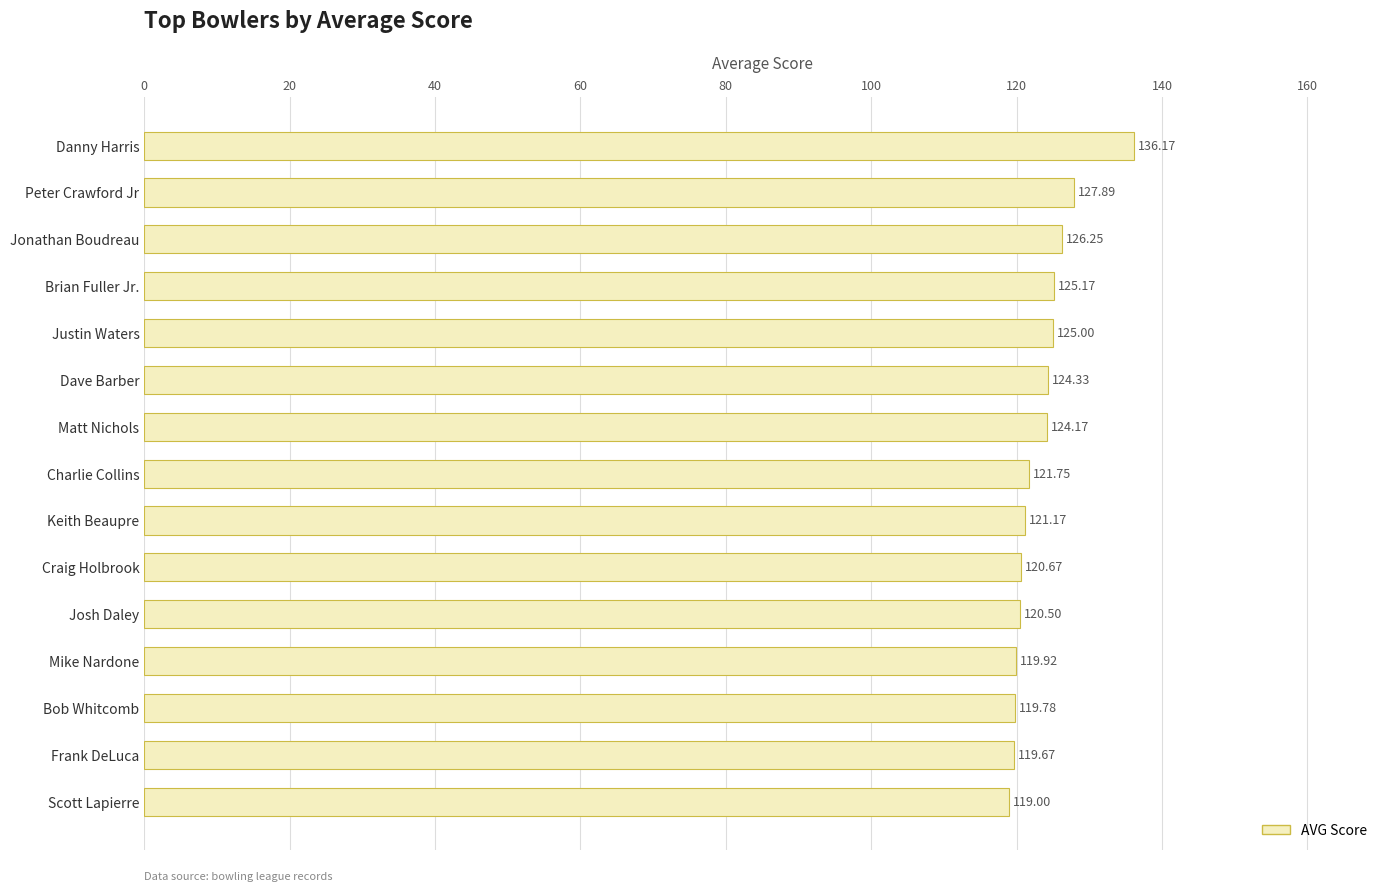

How many bars are there in total?

15